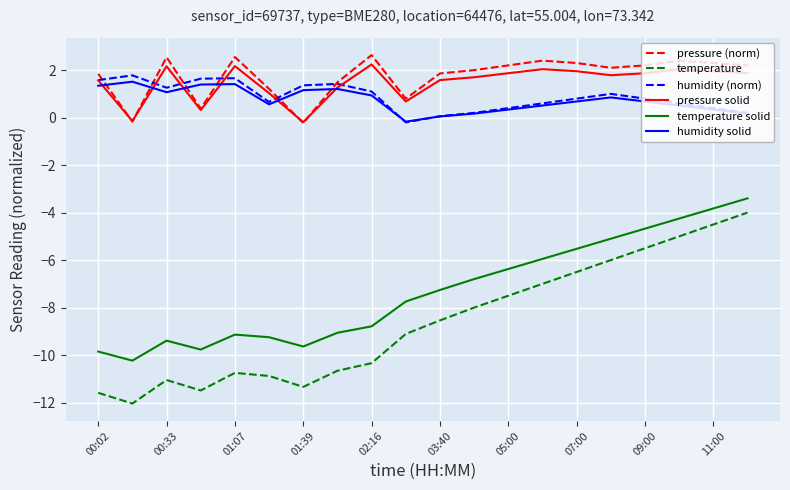

How many interior local peaks does the pressure (norm) series have?

5